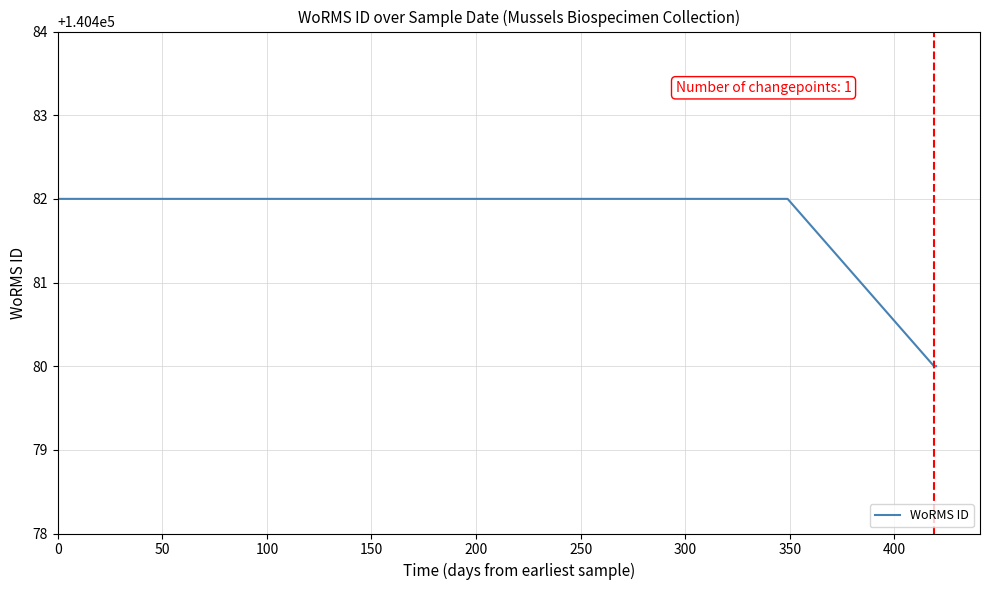

What is the minimum value shown in the chart?

140480